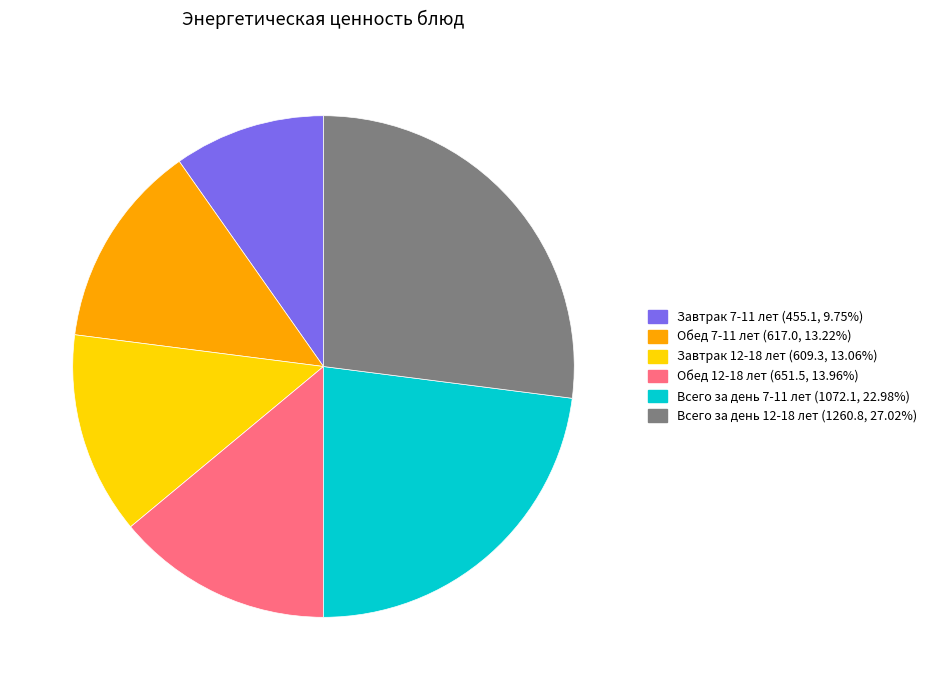

Is there any slice that represents more than half of the pie?

No